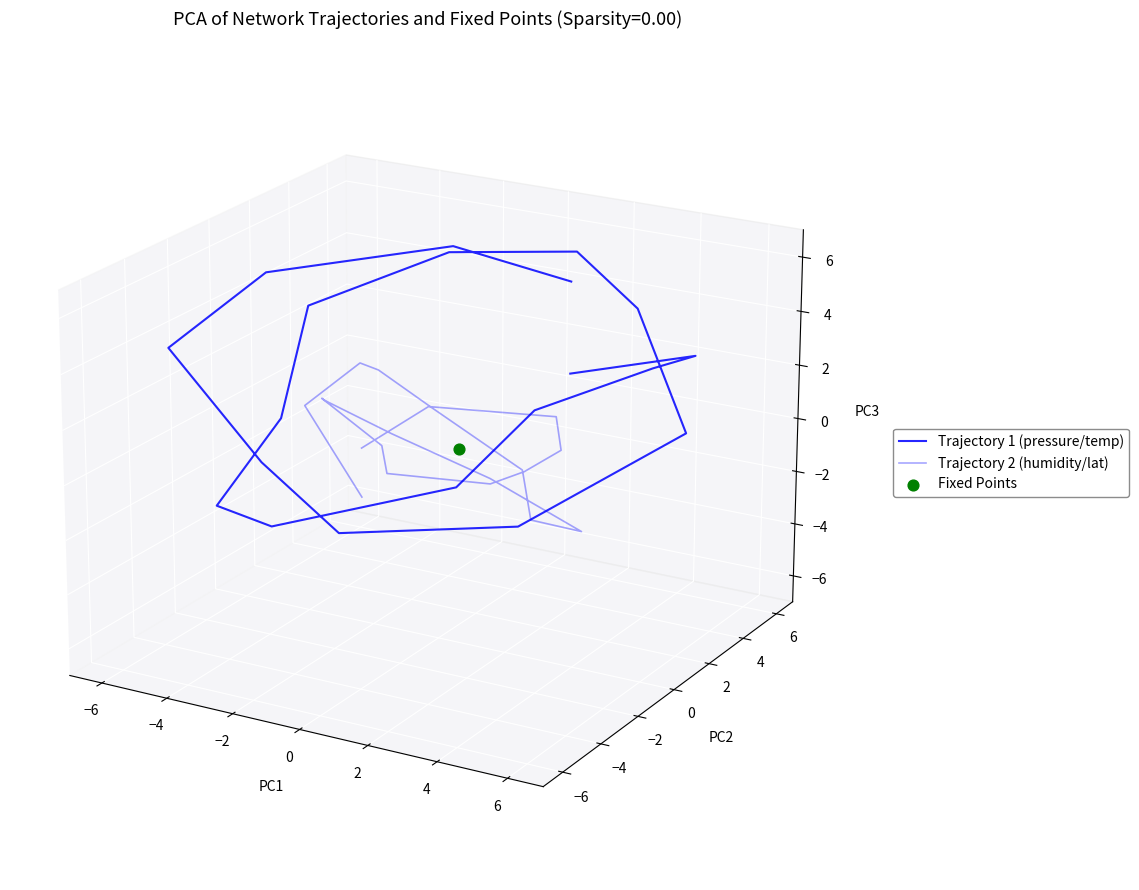

Which series has the widest spread of Y values?

Trajectory 1 (pressure/temp)